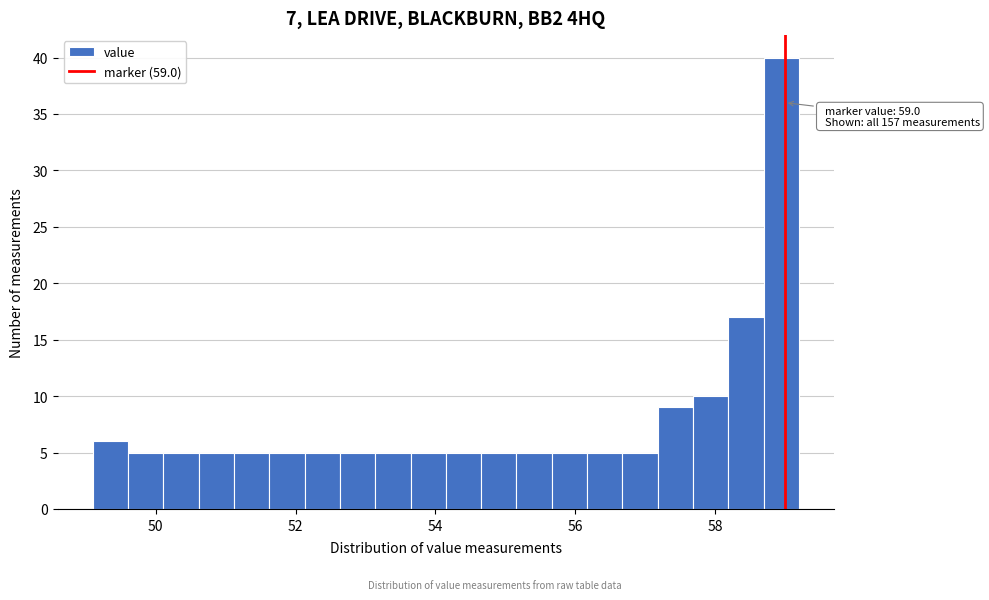

Around what value on the x-axis is the tallest bar? Give the approximate position of its centre, as read against the axis.

59.0